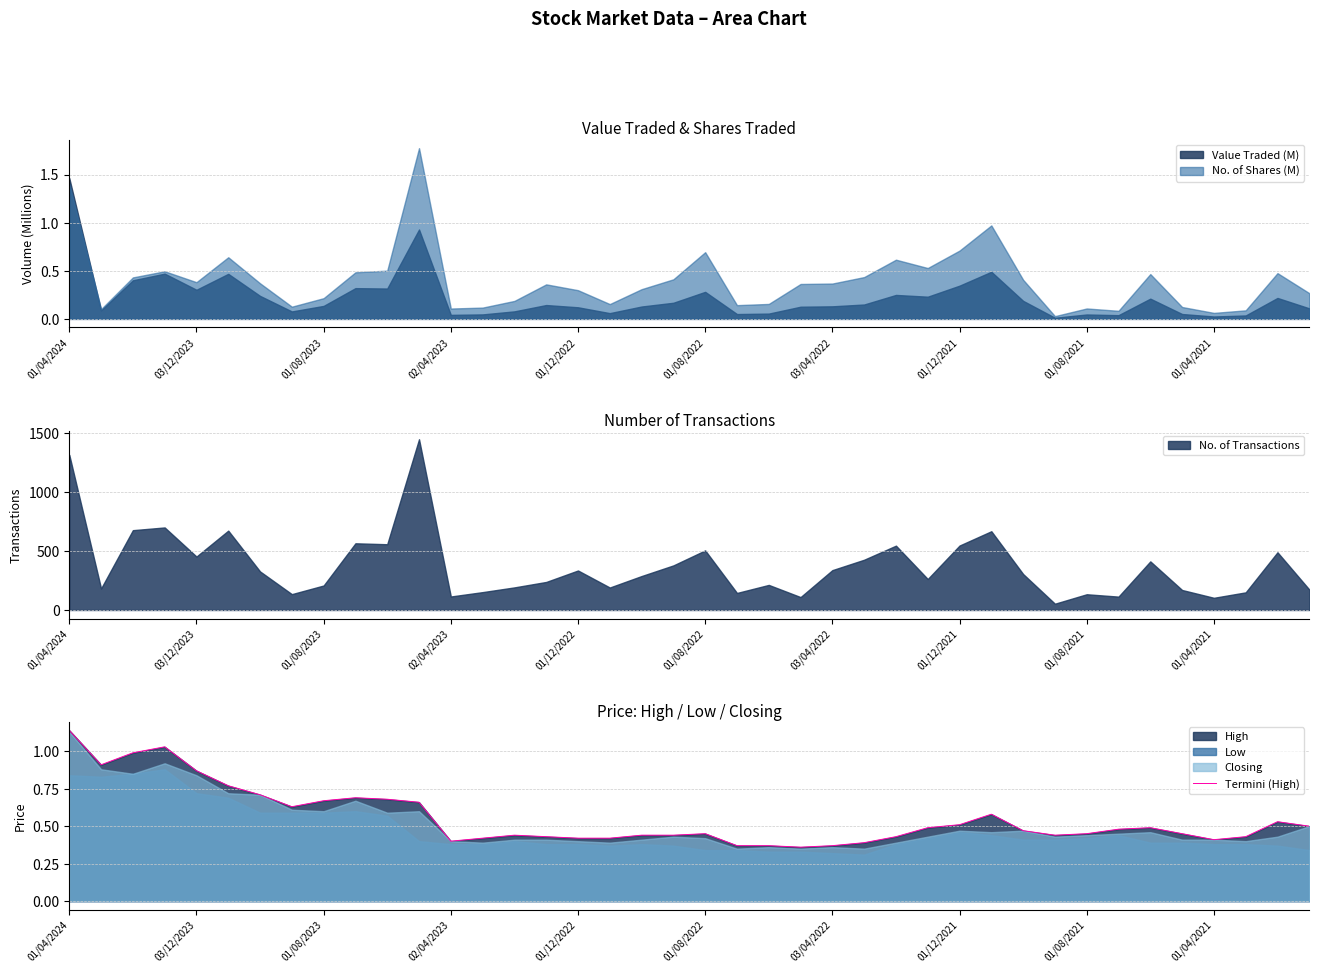

Which category has the highest value in the Termini (High) series?

01/04/2024